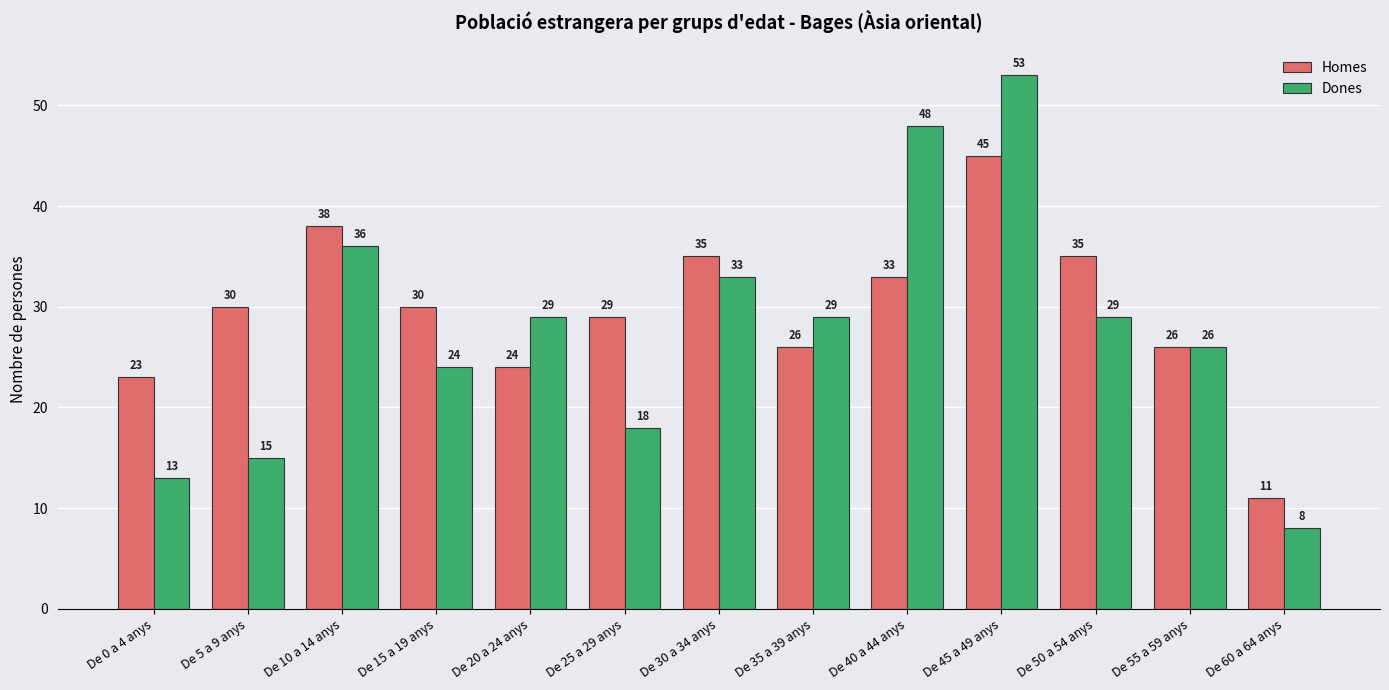

What is the label of the 6th bar from the right?

De 35 a 39 anys